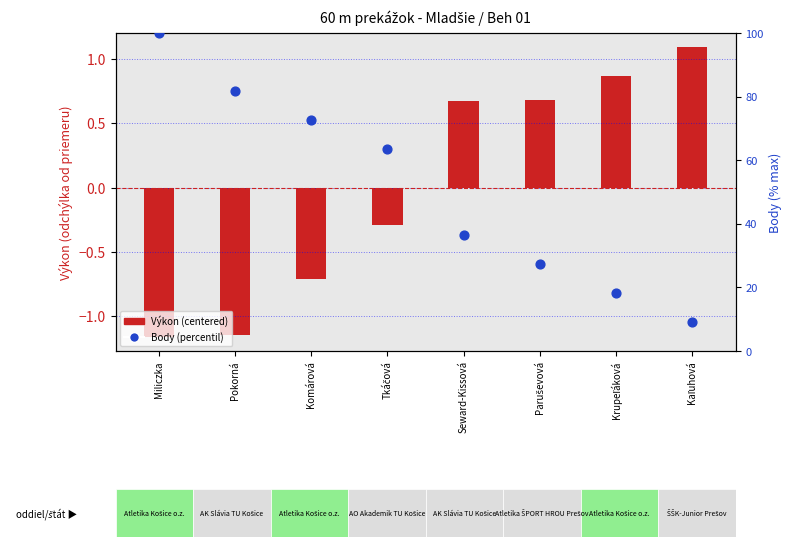

Which series has the largest total across all categories?

Body (percentil)